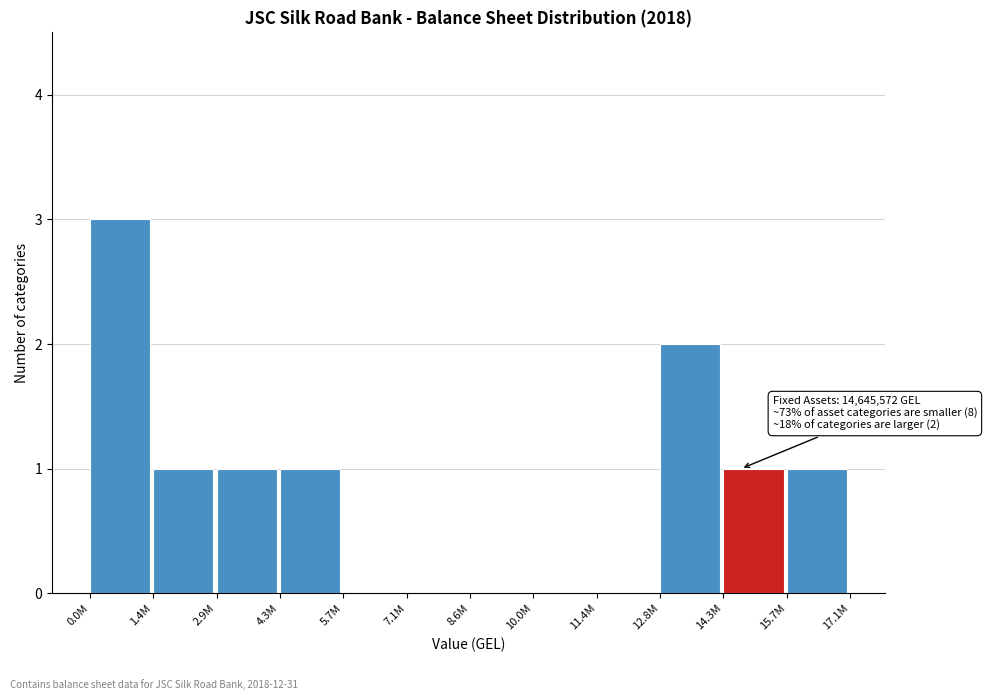

Reading left to right, what are all the values shown in this chart?

0.0M=3	1.4M=1	2.9M=1	4.3M=1	5.7M=0	7.1M=0	8.6M=0	10.0M=0	11.4M=0	12.8M=2	14.3M=1	15.7M=1